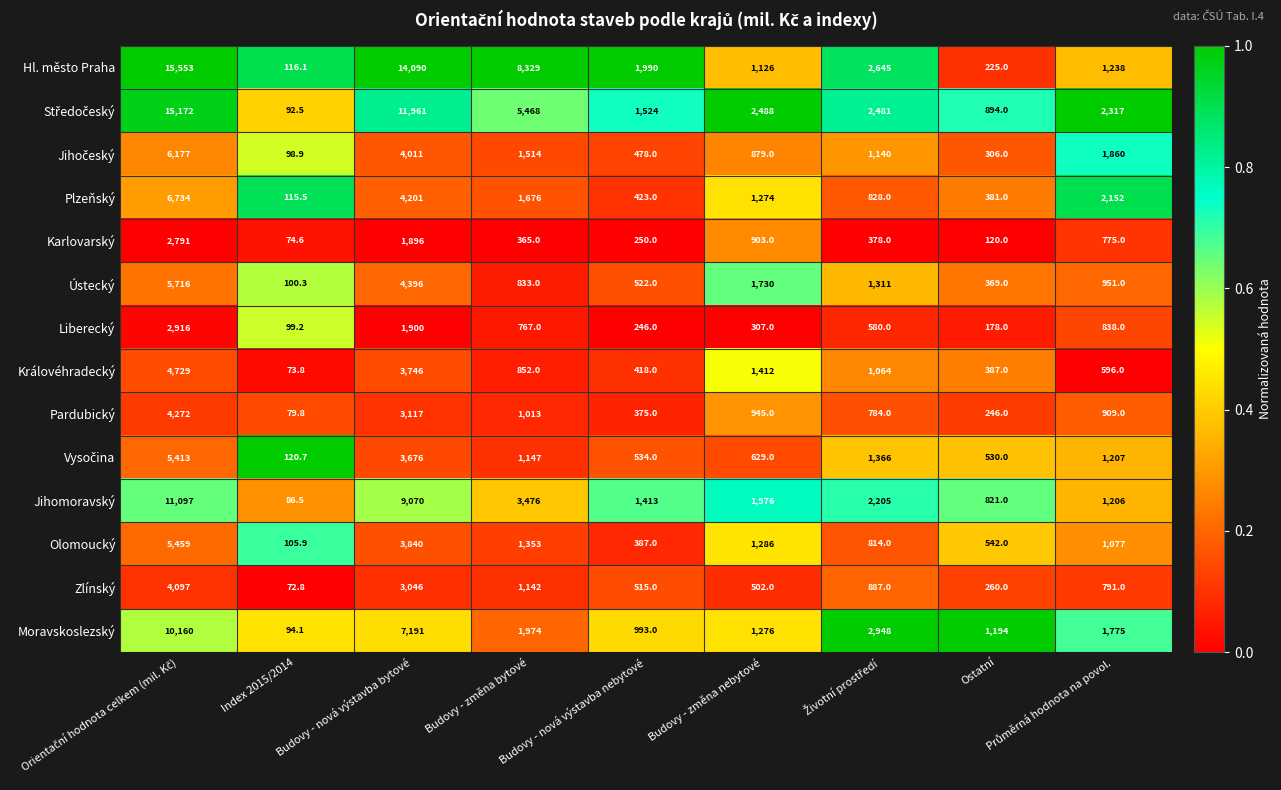

Which series has the widest spread of values?

Hl. město Praha